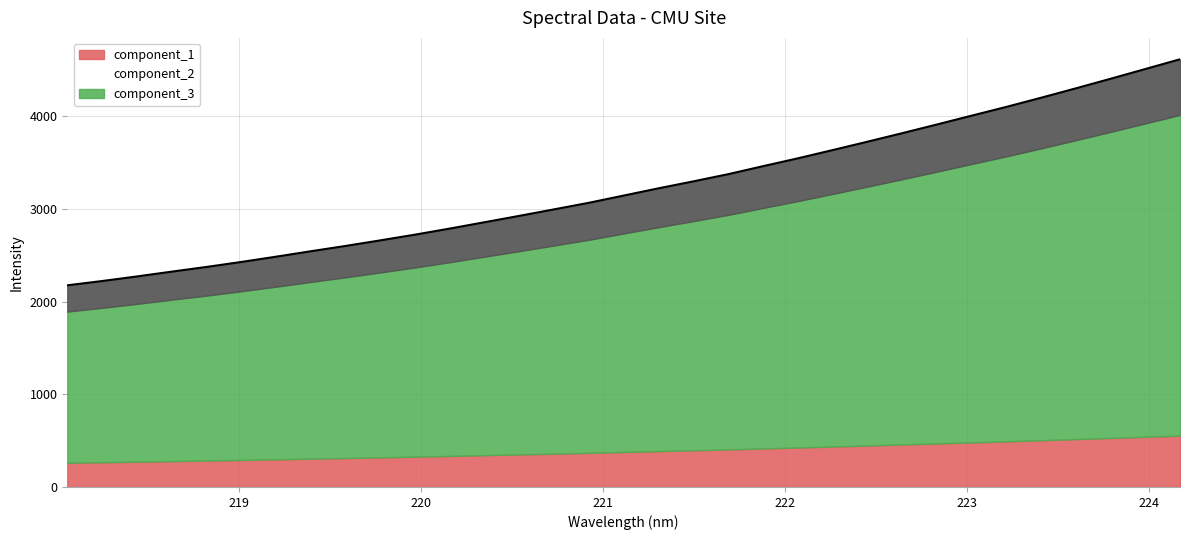

What is the maximum value for component_1?

554.0